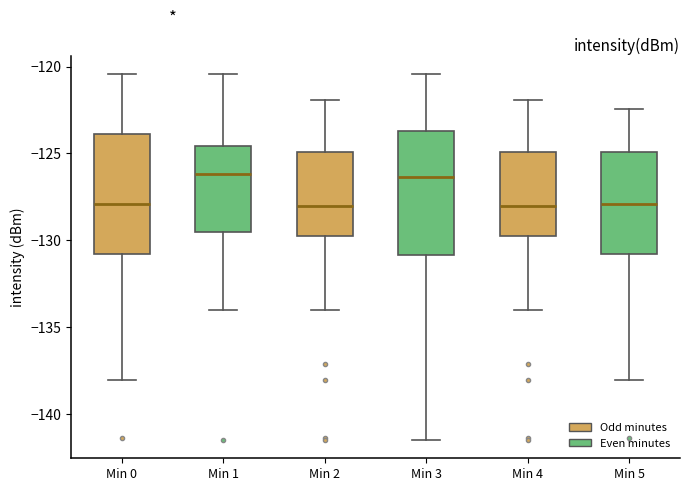

Reading left to right, read every box against the y-axis: the position of its median line, the range the box covers, and the ends of its whiskers. The values are not printed on the chart, so give them approximately, as read against the axis.

Min 0: median -128.0, box -131.0 to -124.0, whiskers -138.0 to -120.5
Min 1: median -126.0, box -129.5 to -124.5, whiskers -134.0 to -120.5
Min 2: median -128.0, box -130.0 to -125.0, whiskers -134.0 to -122.0
Min 3: median -126.5, box -131.0 to -123.5, whiskers -141.5 to -120.5
Min 4: median -128.0, box -130.0 to -125.0, whiskers -134.0 to -122.0
Min 5: median -128.0, box -131.0 to -125.0, whiskers -138.0 to -122.5